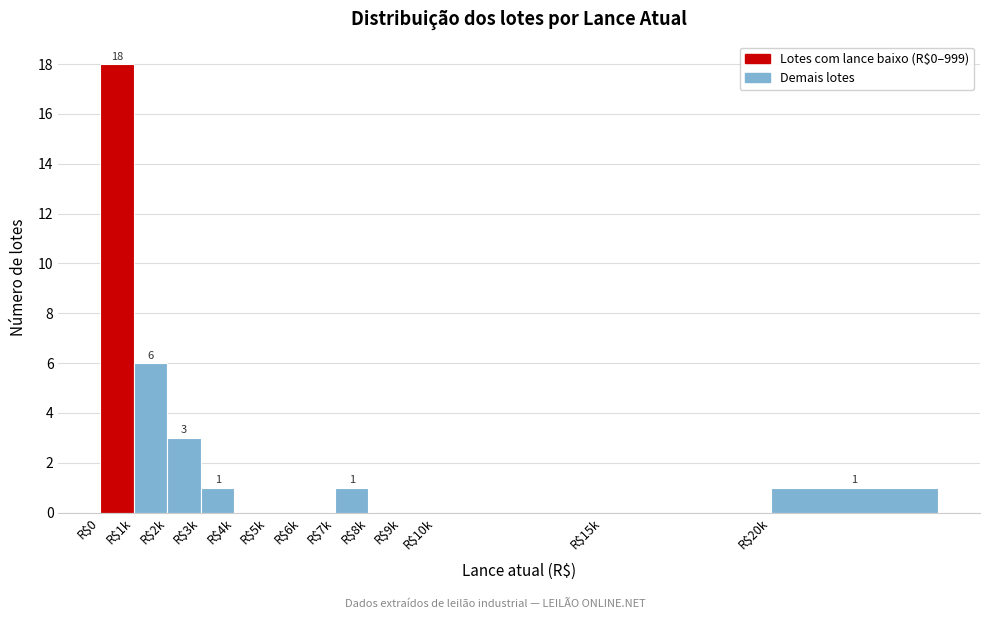

What is the greatest value displayed?

18